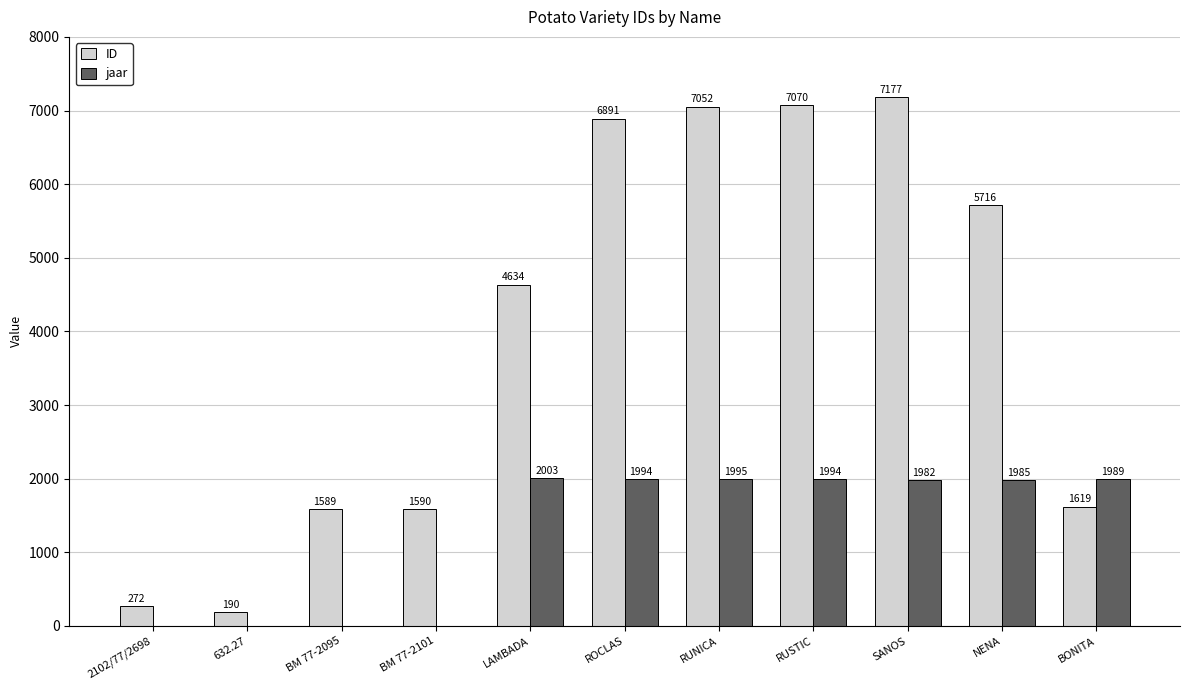

At which category is the sum across all series the highest?

SANOS